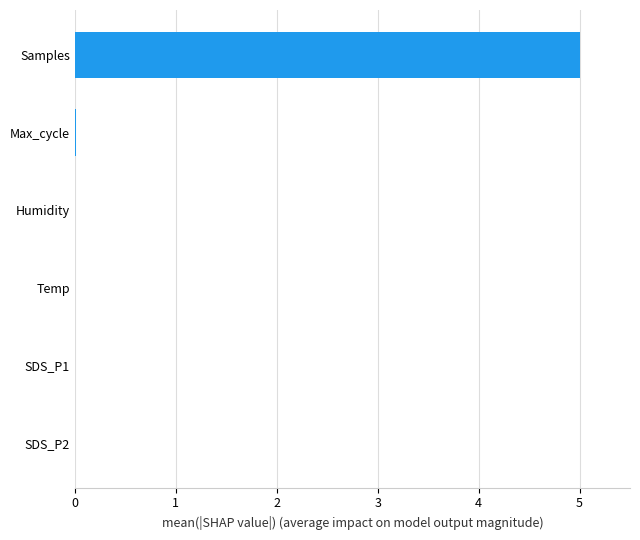

Is it true that the value at SDS_P1 is 0.0?

True